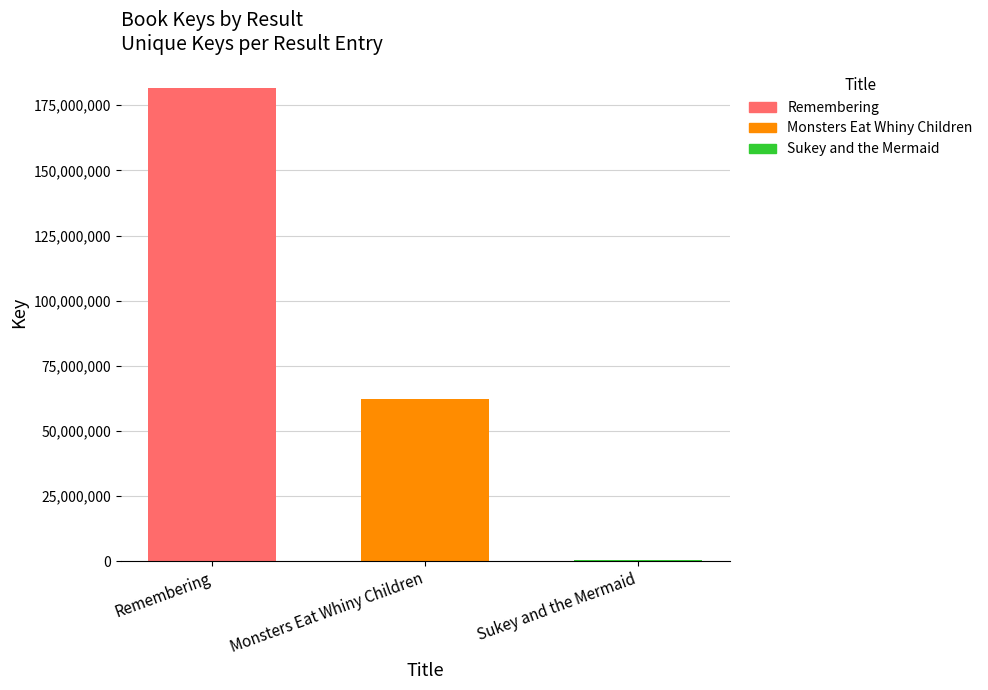

Is it true that Remembering equals 118421766 at Monsters Eat Whiny Children?

False